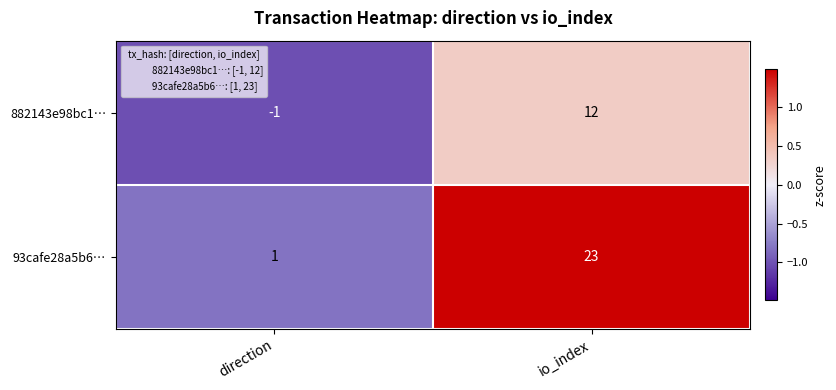

Where is 93cafe28a5b6… nearest to the value 12?

direction